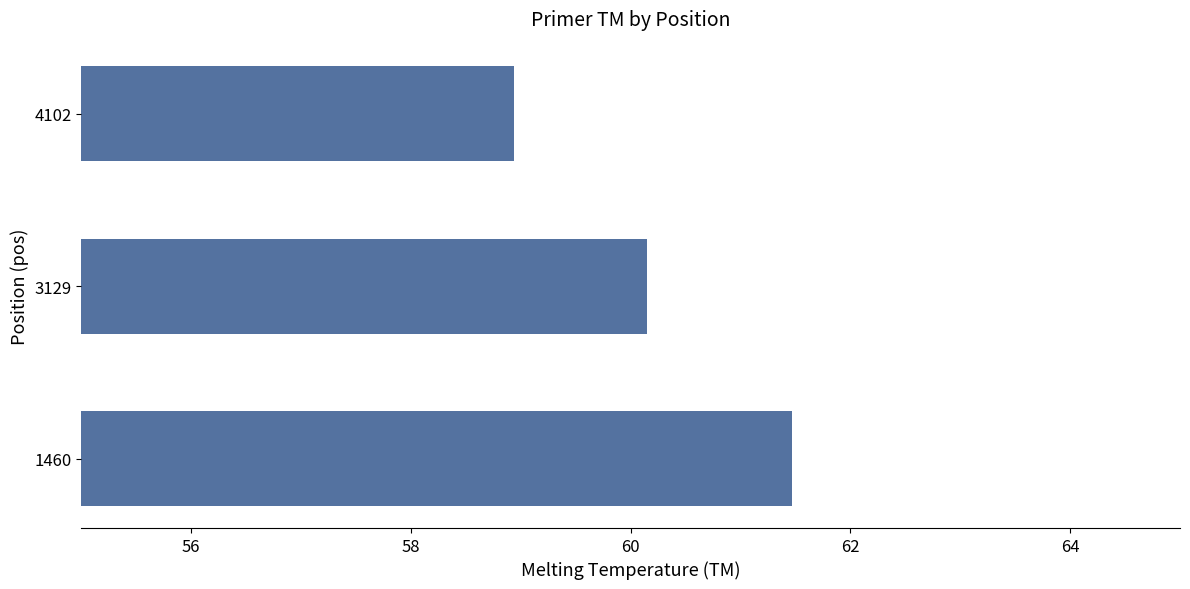

How many values are between 58 and 61?

2